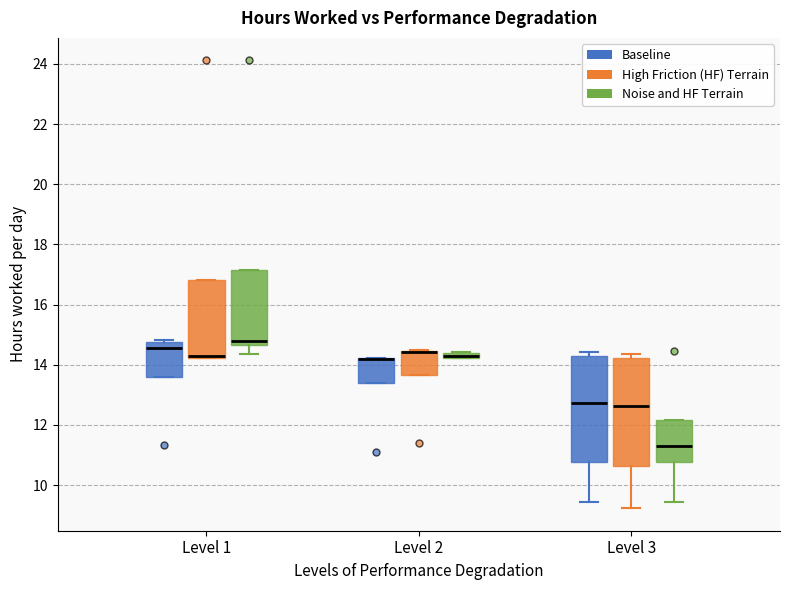

Where is the upper edge of the box for Level 1 (Noise and HF Terrain) on the y-axis? The values are not printed on the chart, so give them approximately, as read against the axis.

17.2